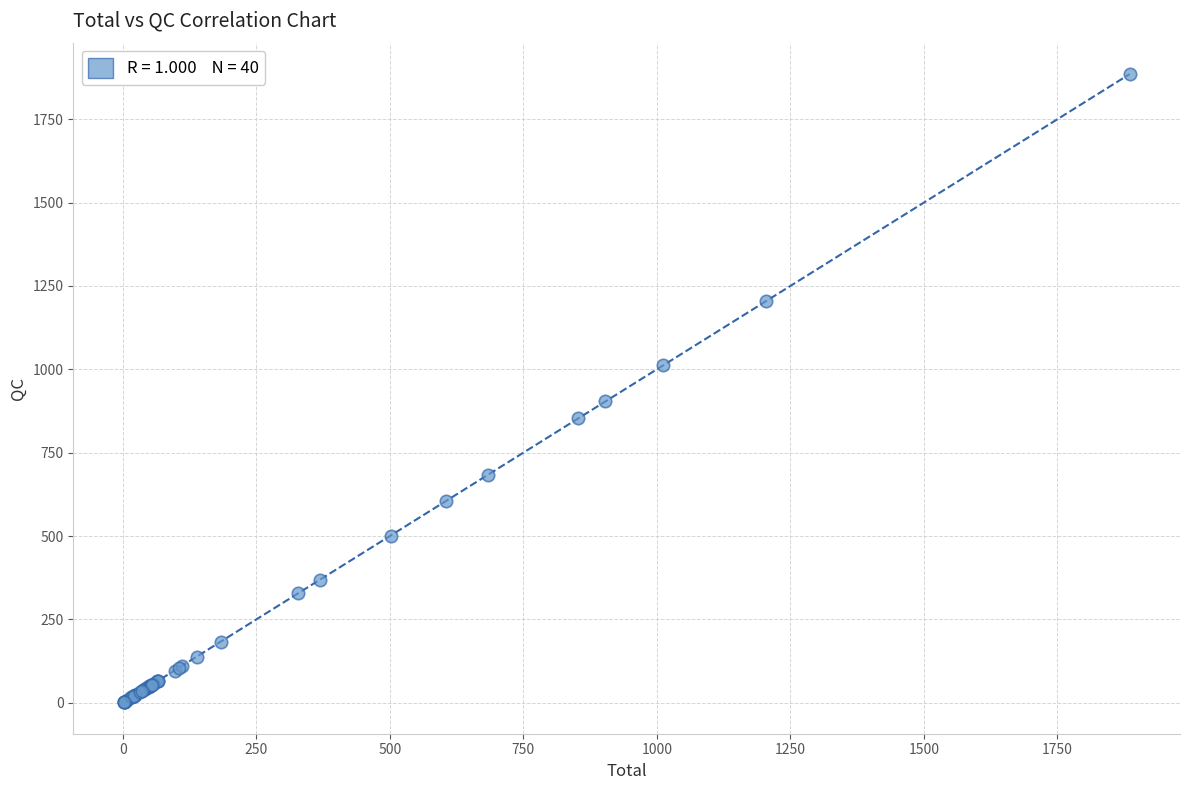

What Y value in the scatter plot is closest to 943?

903.6